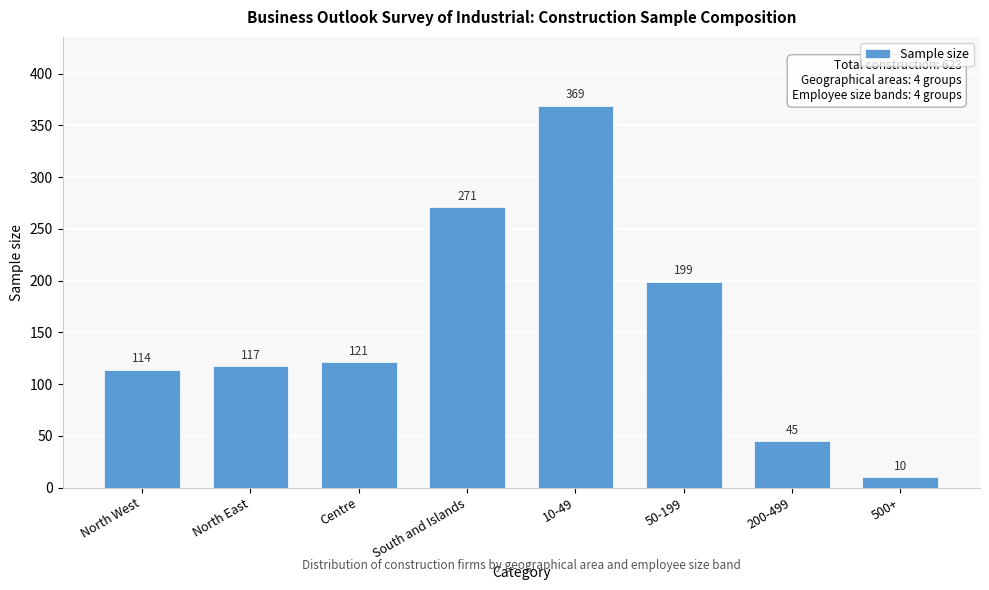

Reading right to left, extract all data points from this chart.

500+=10	200-499=45	50-199=199	10-49=369	South and Islands=271	Centre=121	North East=117	North West=114